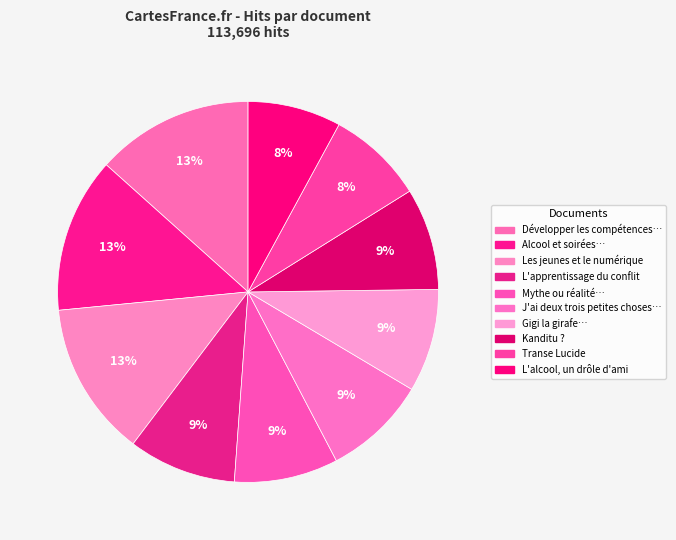

How many slices are in this pie chart?

10